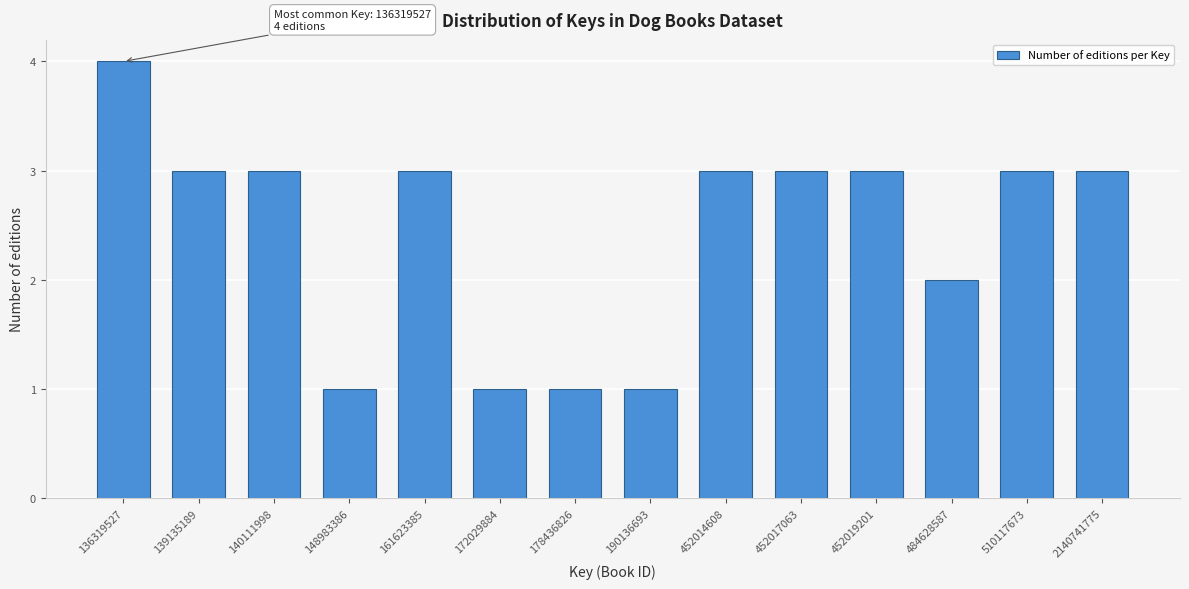

Reading right to left, what are all the values shown in this chart?

3	3	2	3	3	3	1	1	1	3	1	3	3	4